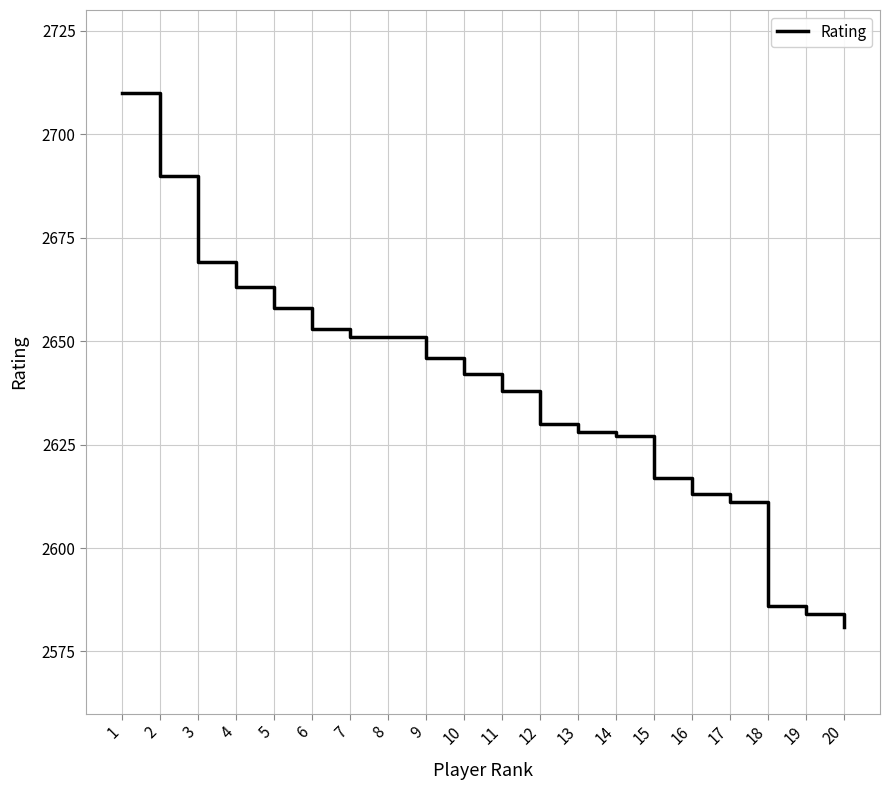

What value does the data have at 4?

2663